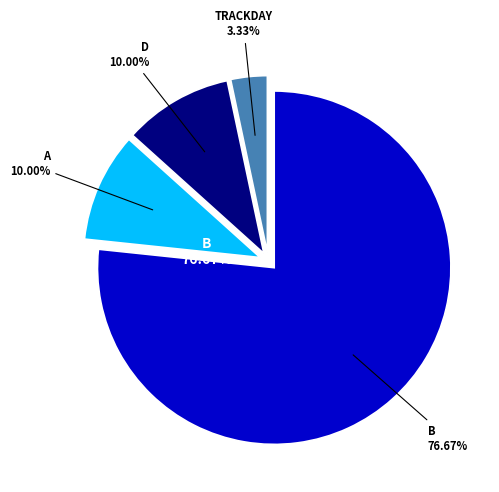

How many slices are in this pie chart?

4